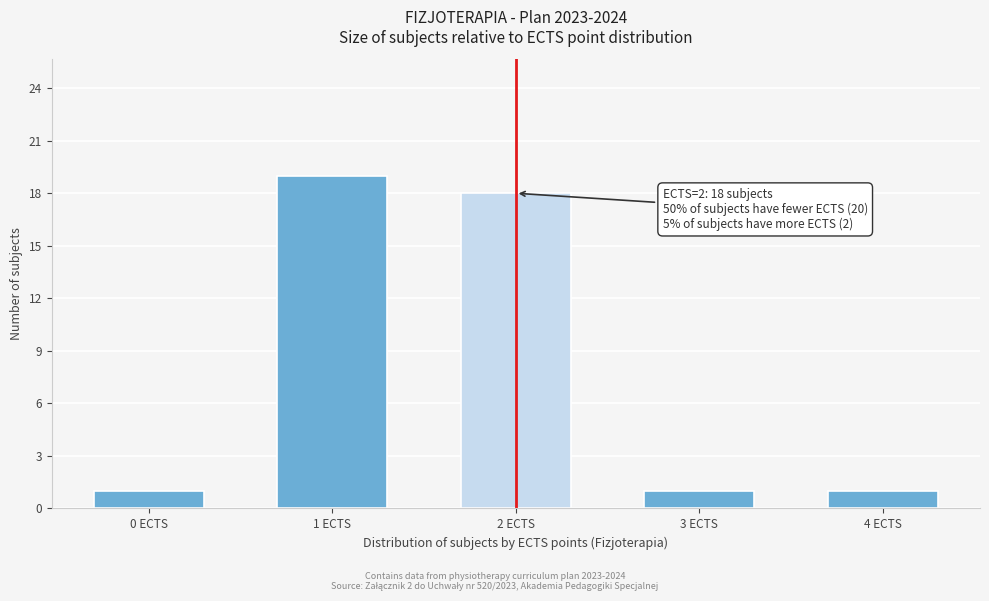

Reading left to right, transcribe all the data shown in this chart.

0 ECTS=1	1 ECTS=19	2 ECTS=18	3 ECTS=1	4 ECTS=1